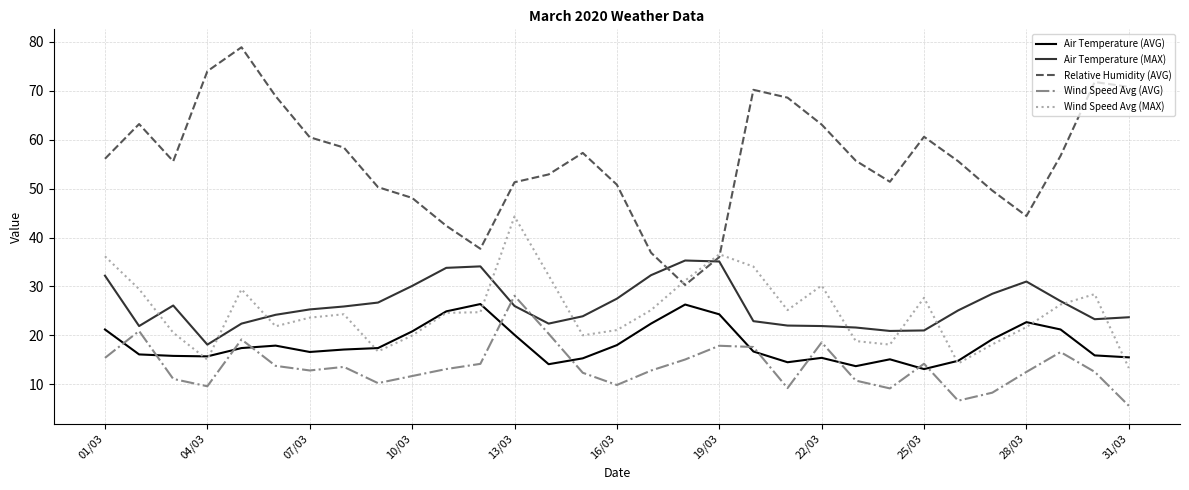

Which series has the largest total across all categories?

Relative Humidity (AVG)